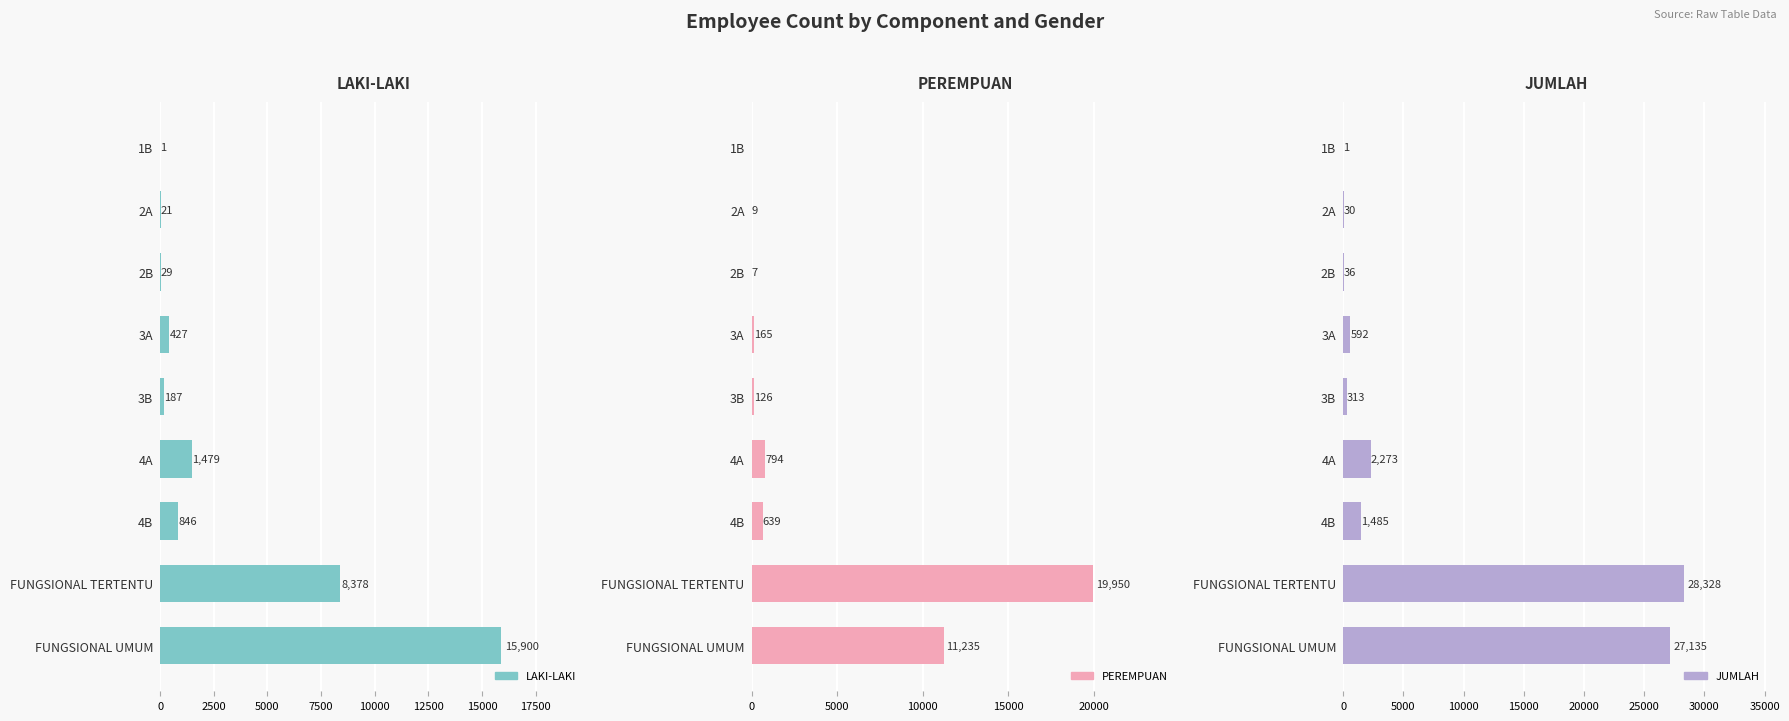

Does the chart contain any negative values?

No